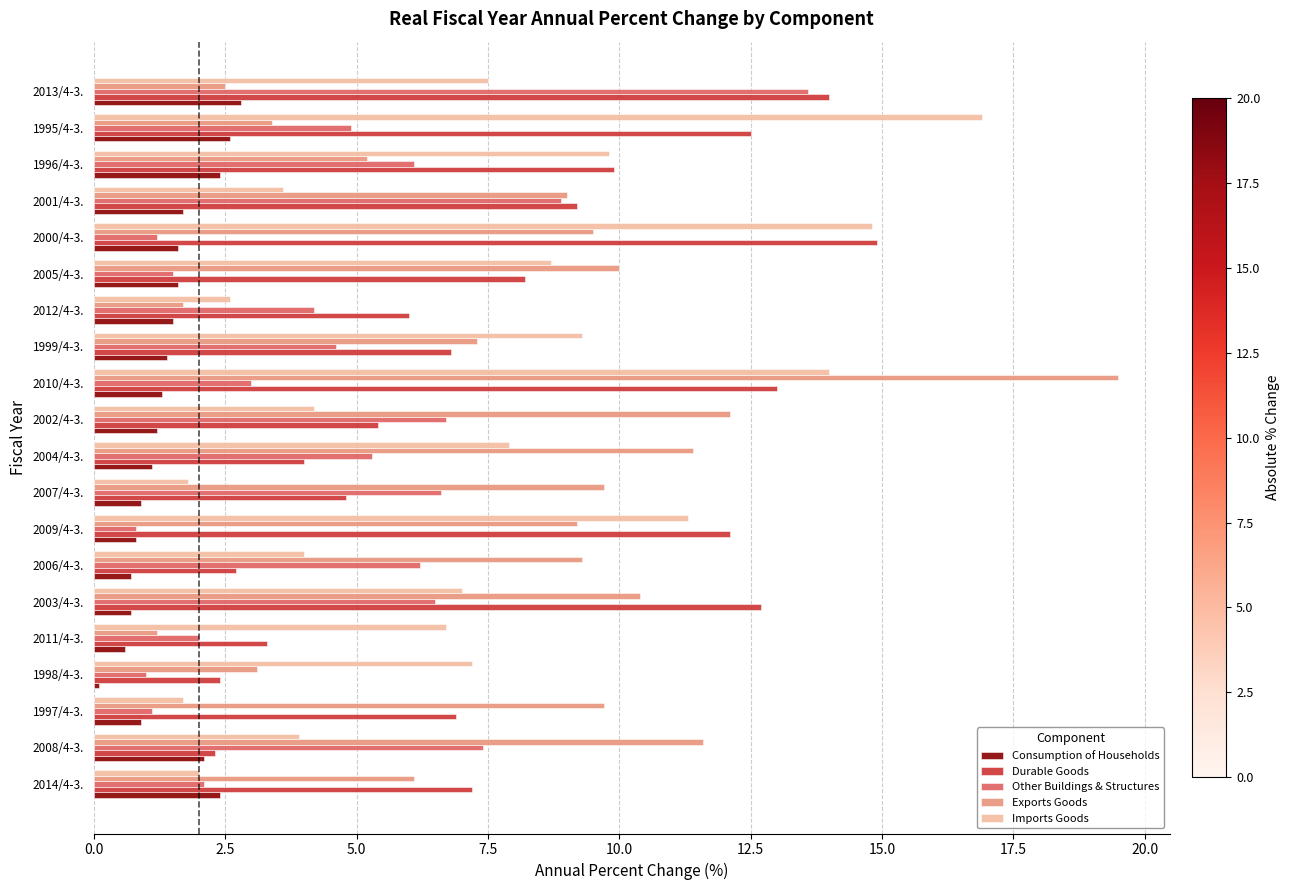

What is the average value of the Consumption of Households series?

1.4